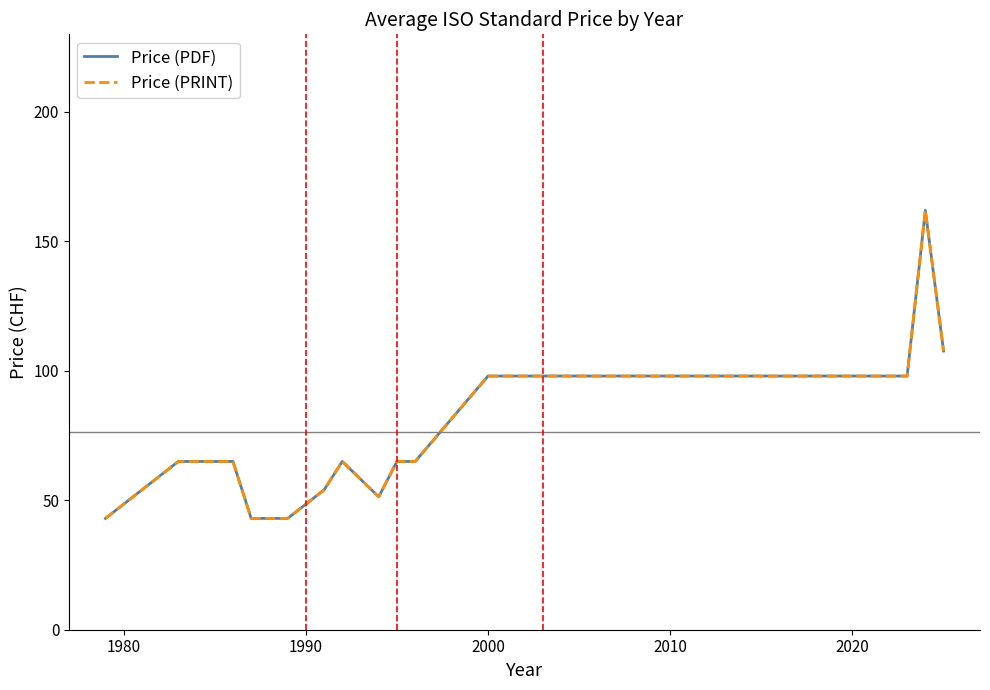

What is the minimum value for Price (PDF)?

43.0